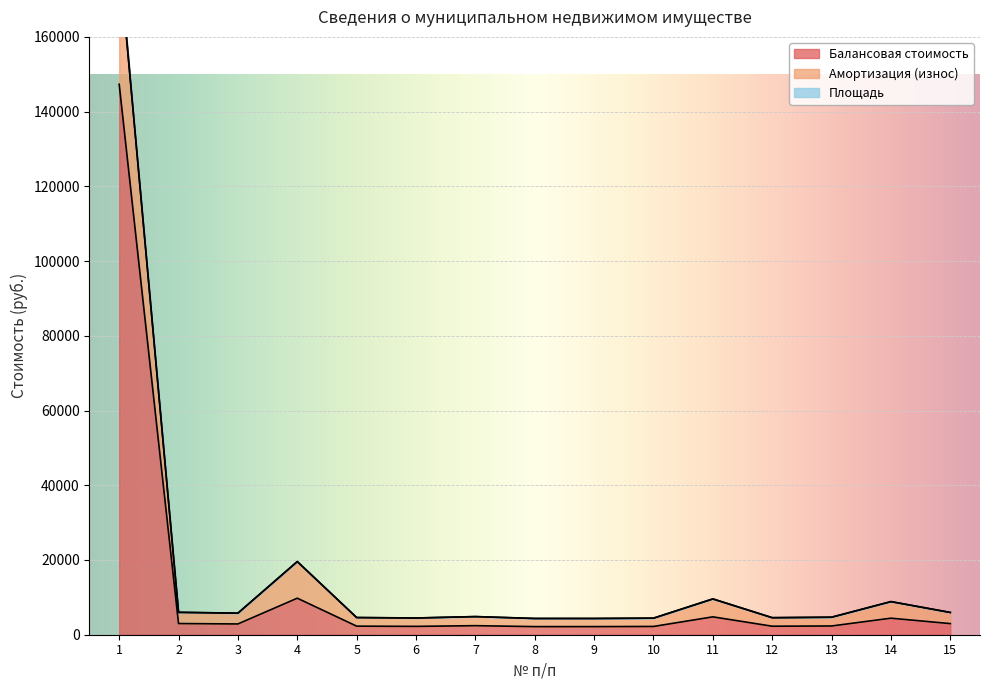

What is the average value of the Амортизация (износ) series?

18240.8